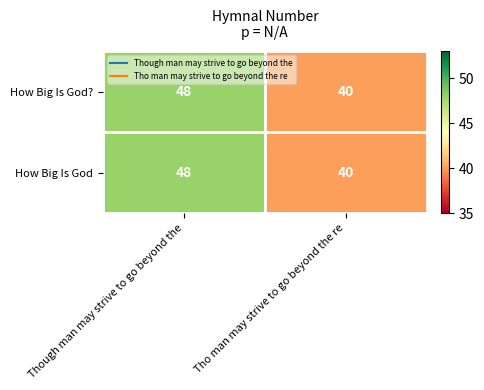

Reading right to left, transcribe all the data shown in this chart.

How Big Is God?: Tho man may strive to go beyond the re=40	Though man may strive to go beyond the=48
How Big Is God: Tho man may strive to go beyond the re=40	Though man may strive to go beyond the=48